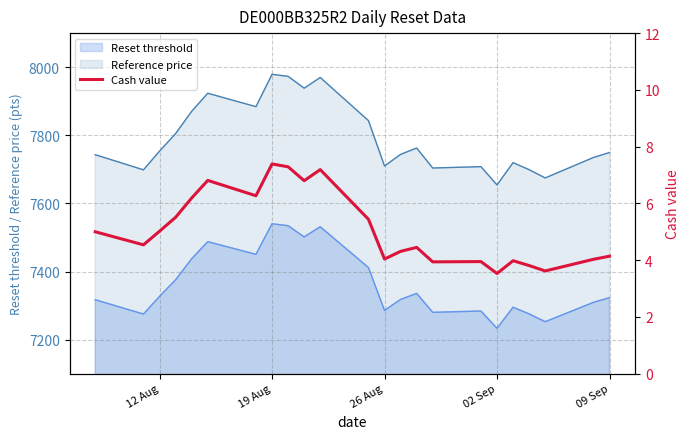

True or false: Reference price and Reset threshold cross at least once.

False